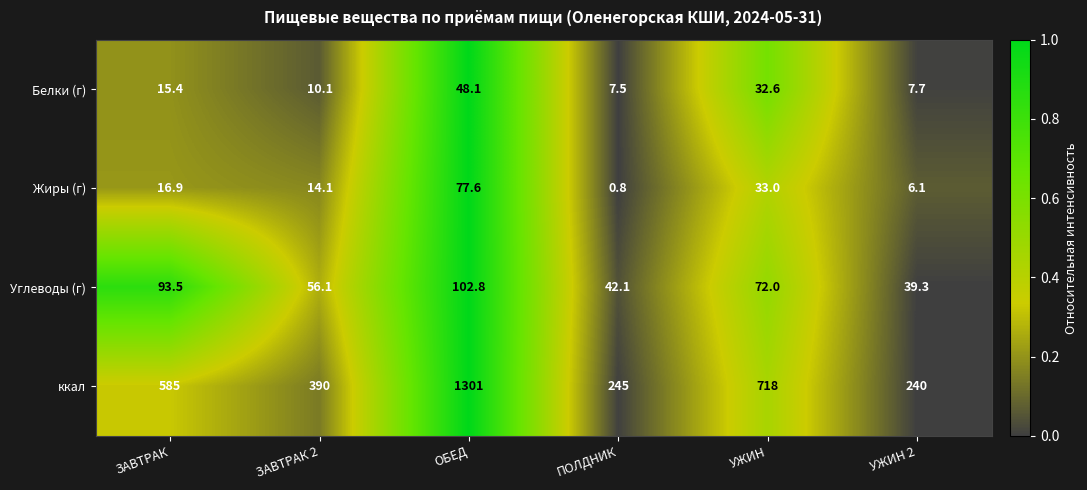

Reading left to right, extract all data points from this chart.

Белки (г): ЗАВТРАК=15.4	ЗАВТРАК 2=10.1	ОБЕД=48.1	ПОЛДНИК=7.5	УЖИН=32.6	УЖИН 2=7.7
Жиры (г): ЗАВТРАК=16.9	ЗАВТРАК 2=14.1	ОБЕД=77.6	ПОЛДНИК=0.8	УЖИН=33.0	УЖИН 2=6.1
Углеводы (г): ЗАВТРАК=93.5	ЗАВТРАК 2=56.1	ОБЕД=102.8	ПОЛДНИК=42.1	УЖИН=72.0	УЖИН 2=39.3
ккал: ЗАВТРАК=585.0	ЗАВТРАК 2=390.0	ОБЕД=1301.0	ПОЛДНИК=245.0	УЖИН=718.0	УЖИН 2=240.0